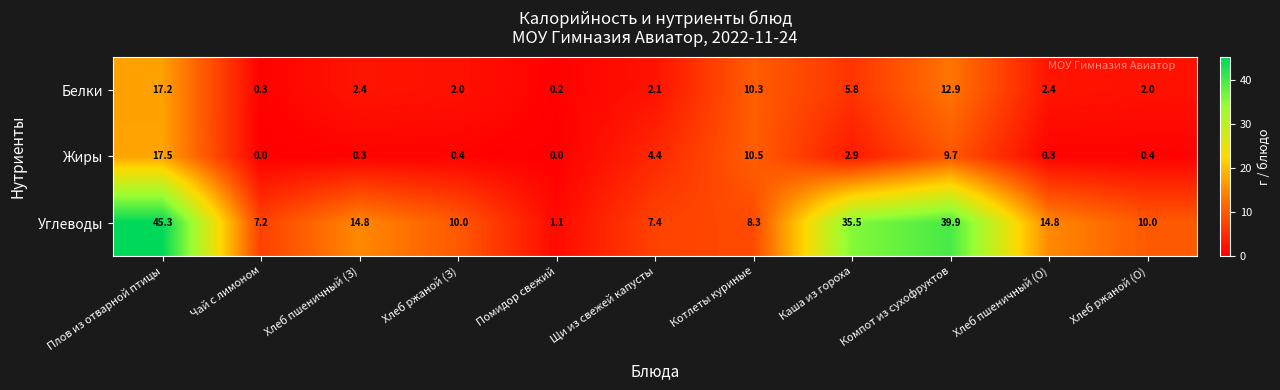

How many series are shown in this chart?

3